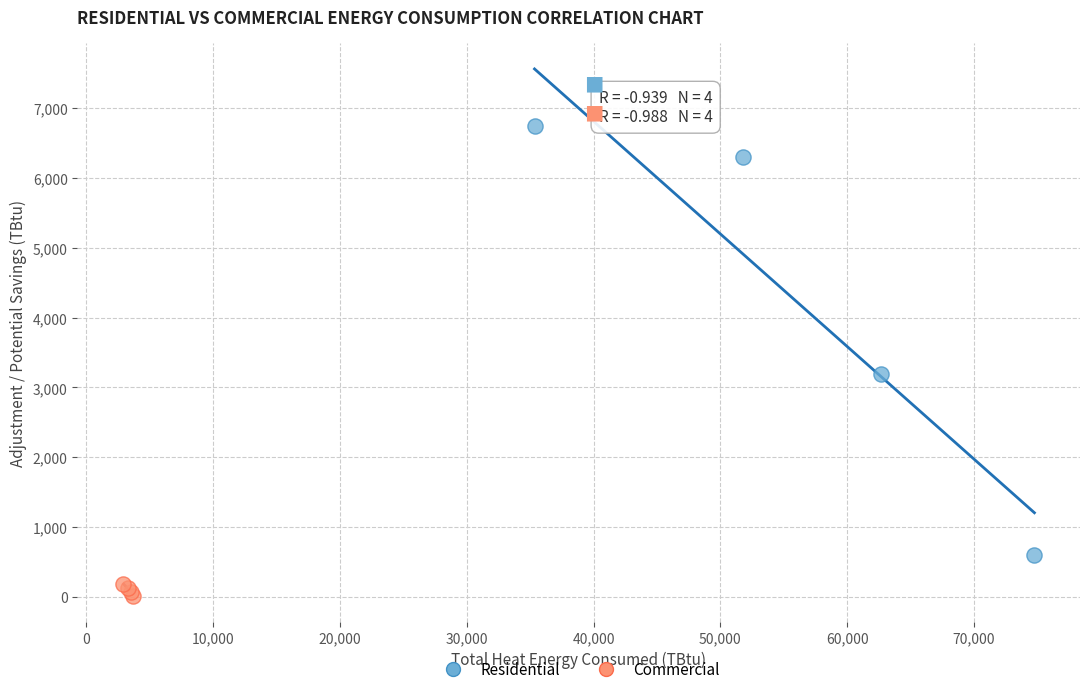

Which series reaches the maximum Y coordinate?

Residential